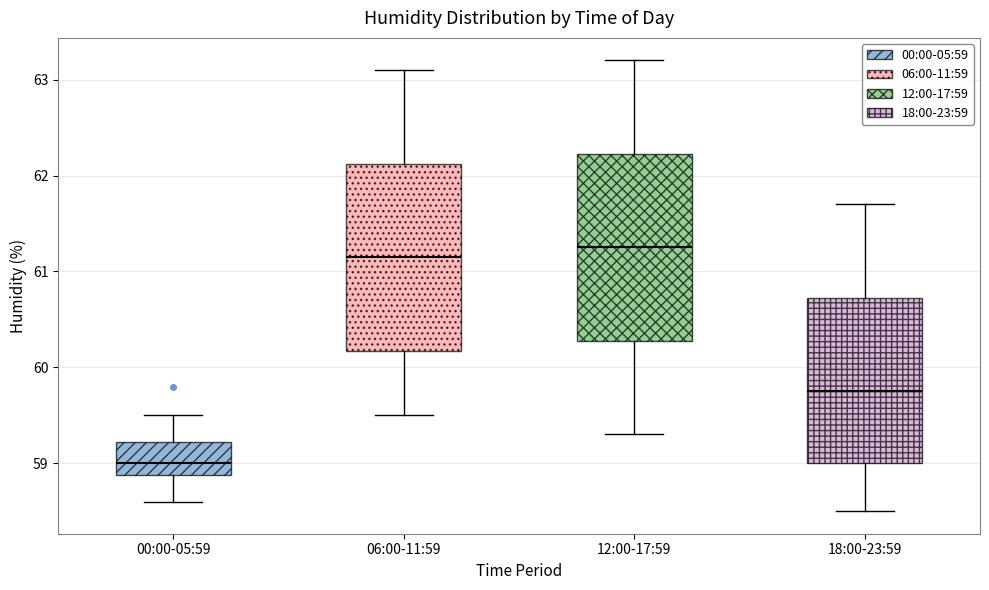

Where is the upper edge of the box for 06:00-11:59 on the y-axis? The values are not printed on the chart, so give them approximately, as read against the axis.

62.1